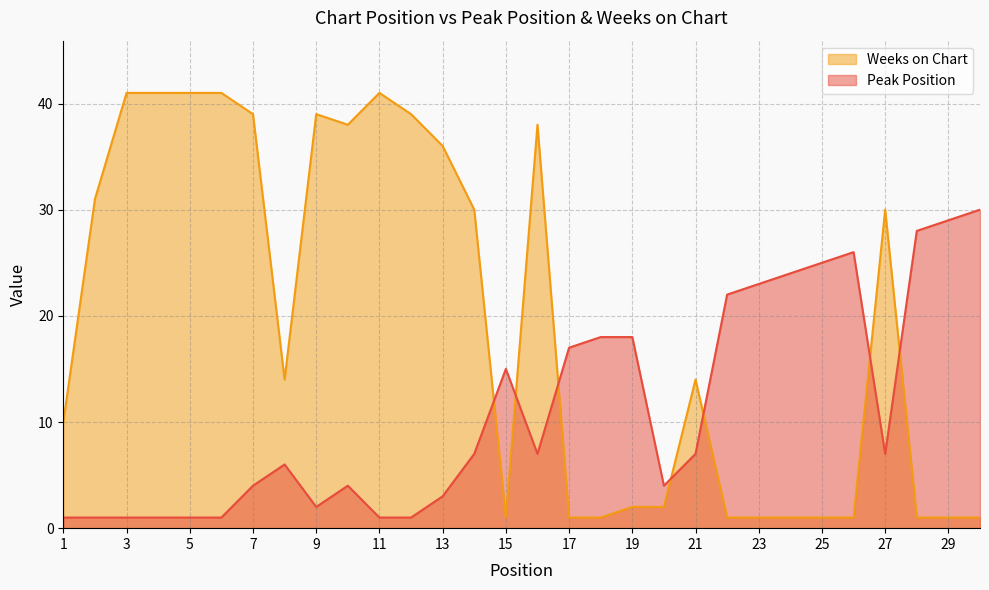

Reading left to right, list all the values displayed in this chart.

Peak Position: 1	1	1	1	1	1	4	6	2	4	1	1	3	7	15	7	17	18	18	4	7	22	23	24	25	26	7	28	29	30
Weeks on Chart: 10	31	41	41	41	41	39	14	39	38	41	39	36	30	1	38	1	1	2	2	14	1	1	1	1	1	30	1	1	1